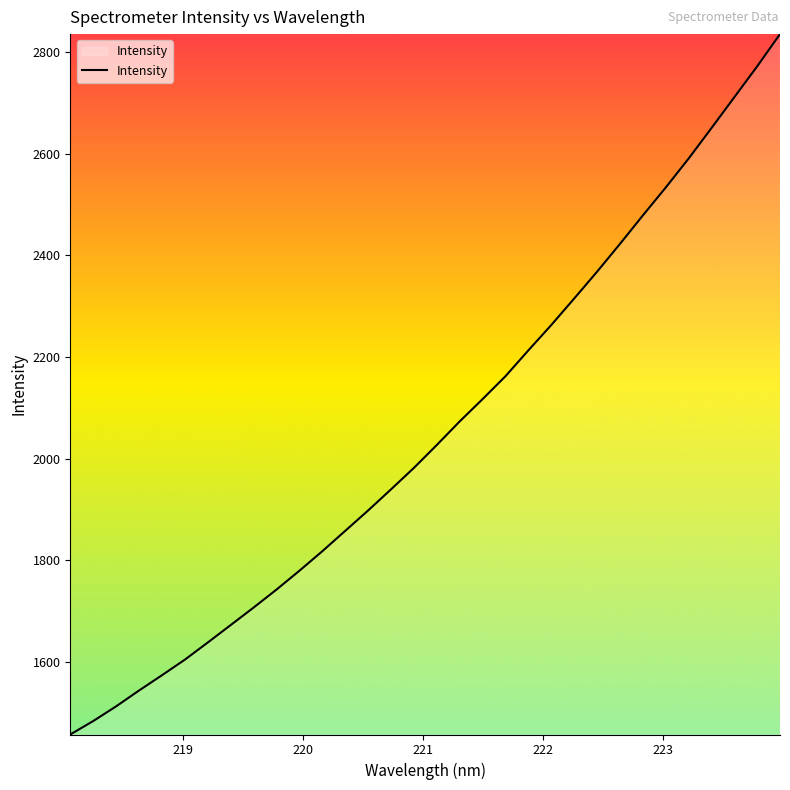

What is the minimum value shown in the chart?

1457.2